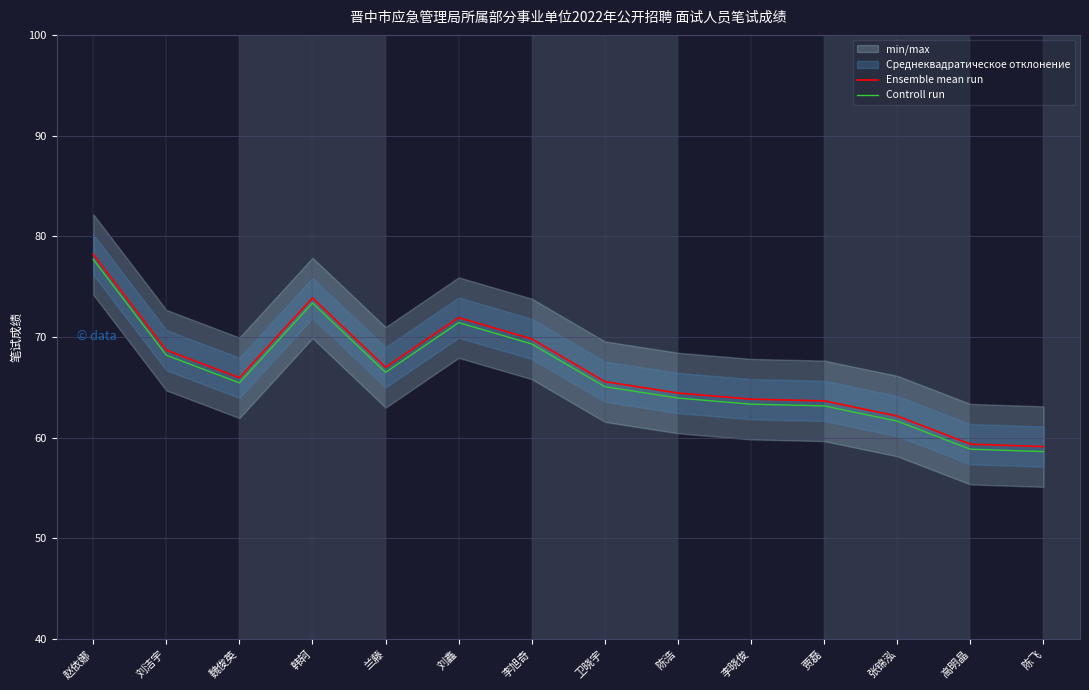

Where does the Ensemble mean run series first go above 65?

赵依娜